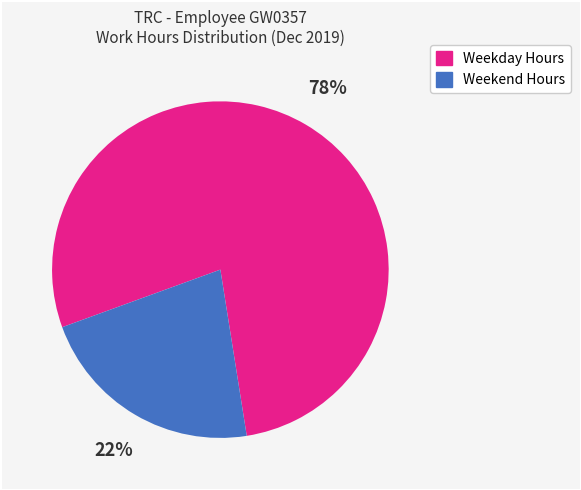

How many slices are in this pie chart?

2